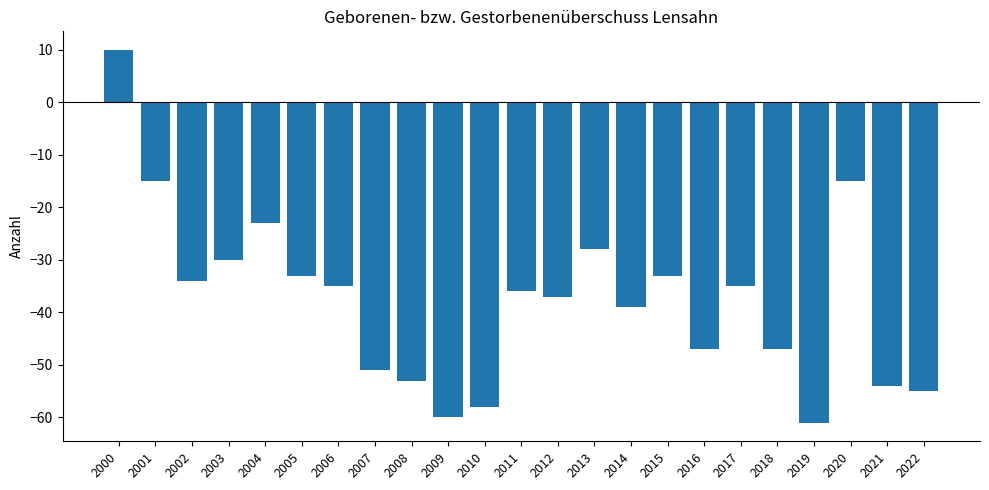

Count the number of values greater than -36.

11